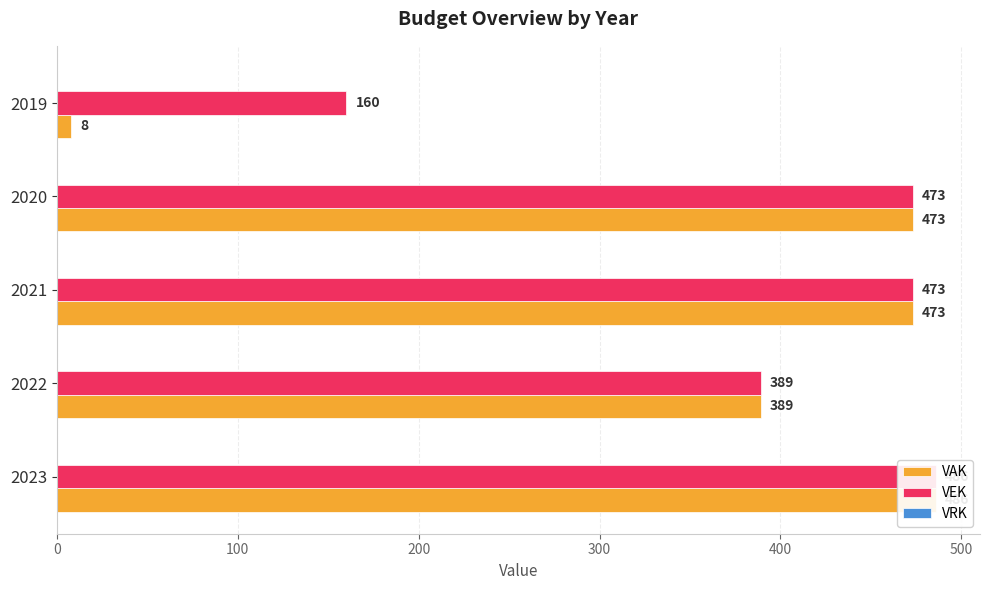

What is the spread (max minus min) of values at 300?

472.8